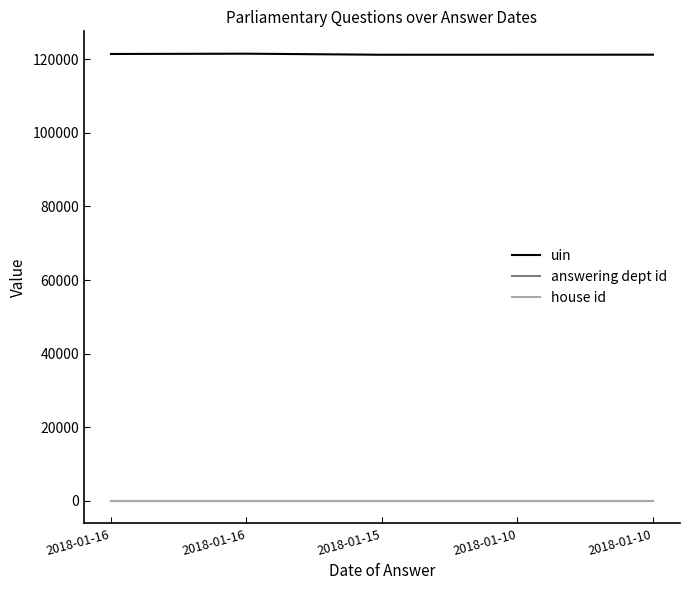

Between 2018-01-10 and 2018-01-10, which series saw the biggest shift?

uin